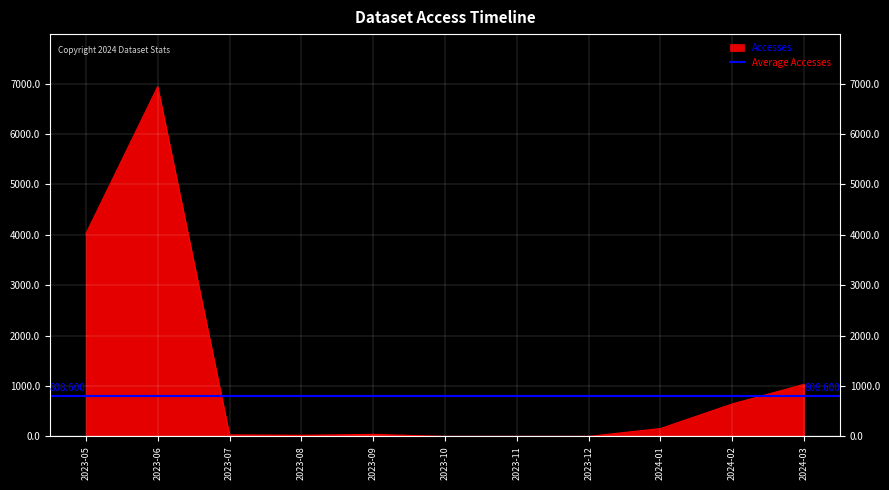

At which category does Activity Days reach its first local valley?

2023-07